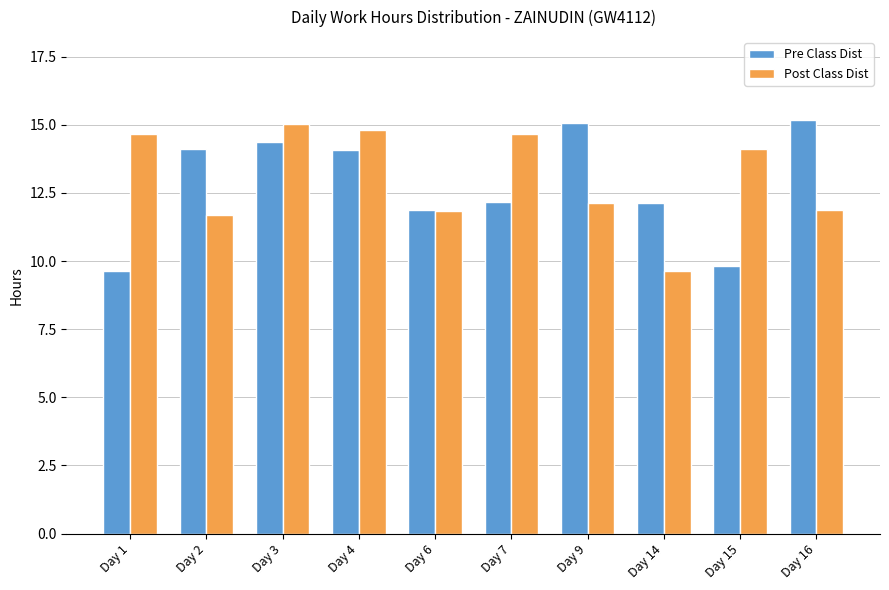

How many bars are there in total?

20